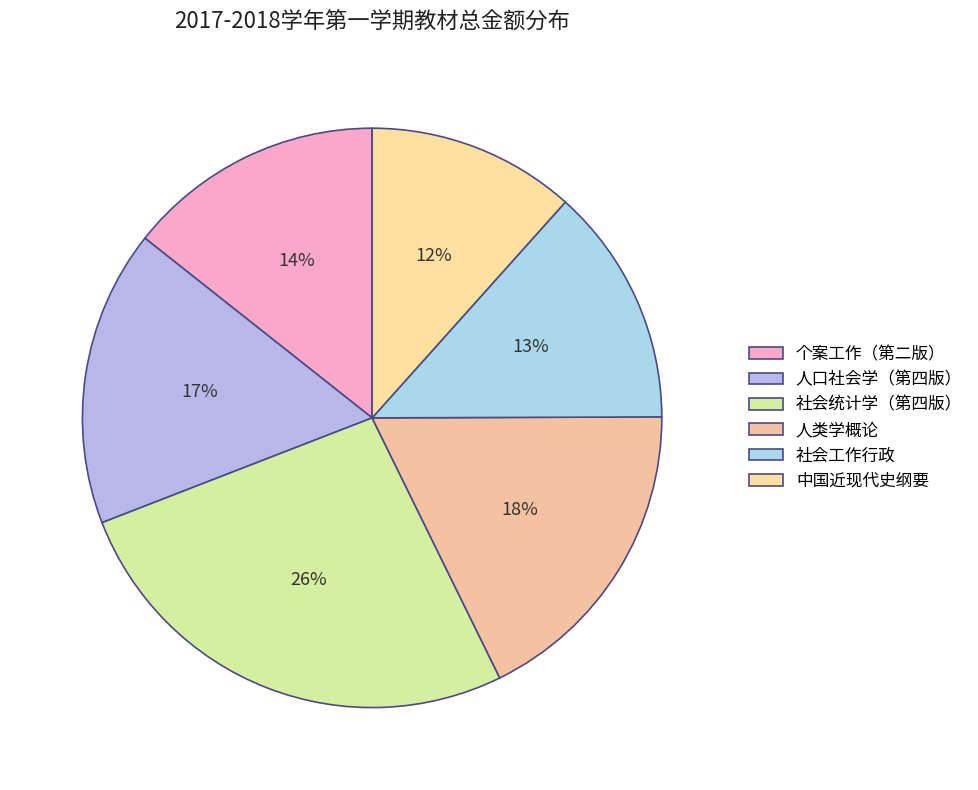

To the nearest percent, what is the difference between the 个案工作（第二版） and 社会工作行政 slice percentages?

1%